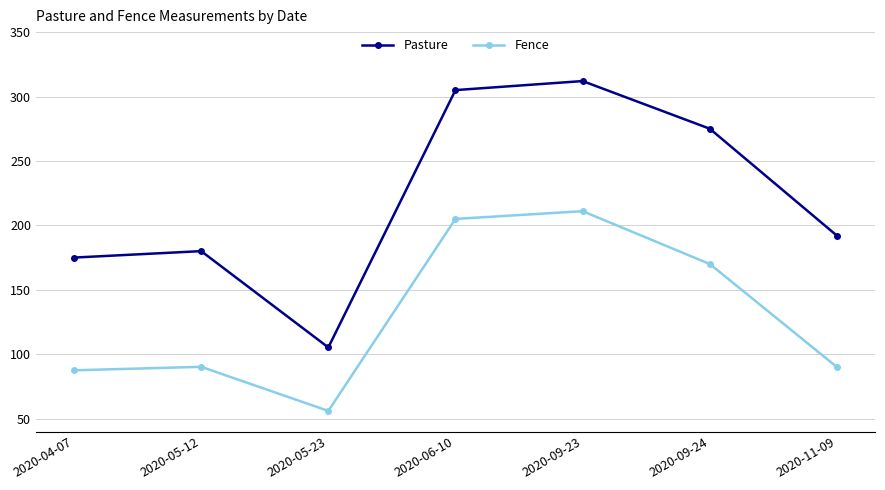

What is the average value of the Fence series?

130.0